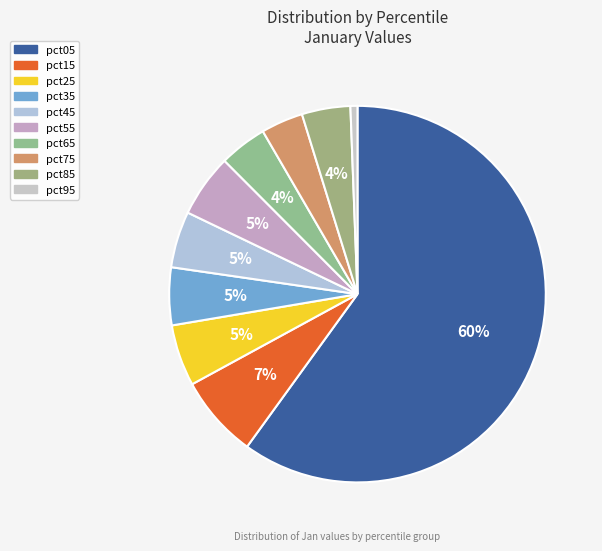

The pct55 slice represents 1% of the pie. True or false?

False